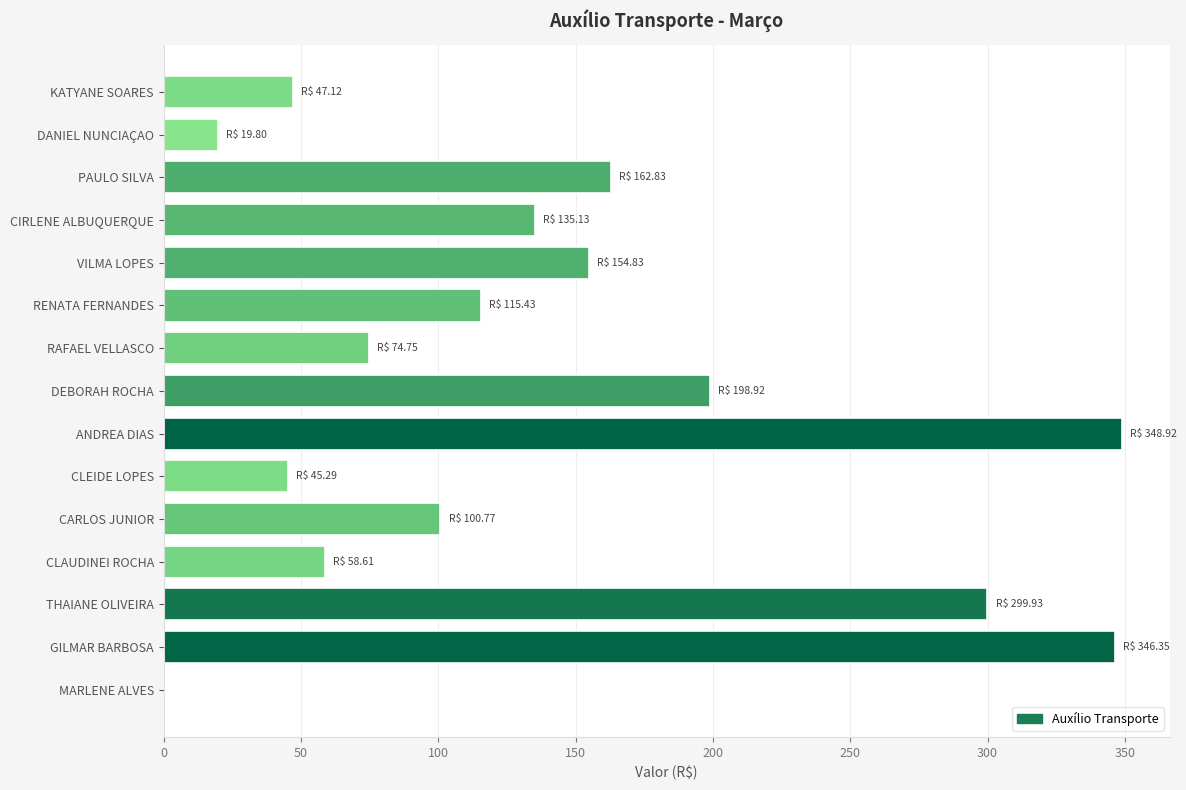

Reading bottom to top, extract all data points from this chart.

MARLENE ALVES=0.0	GILMAR BARBOSA=346.4	THAIANE OLIVEIRA=299.9	CLAUDINEI ROCHA=58.6	CARLOS JUNIOR=100.8	CLEIDE LOPES=45.3	ANDREA DIAS=348.9	DEBORAH ROCHA=198.9	RAFAEL VELLASCO=74.8	RENATA FERNANDES=115.4	VILMA LOPES=154.8	CIRLENE ALBUQUERQUE=135.1	PAULO SILVA=162.8	DANIEL NUNCIAÇAO=19.8	KATYANE SOARES=47.1